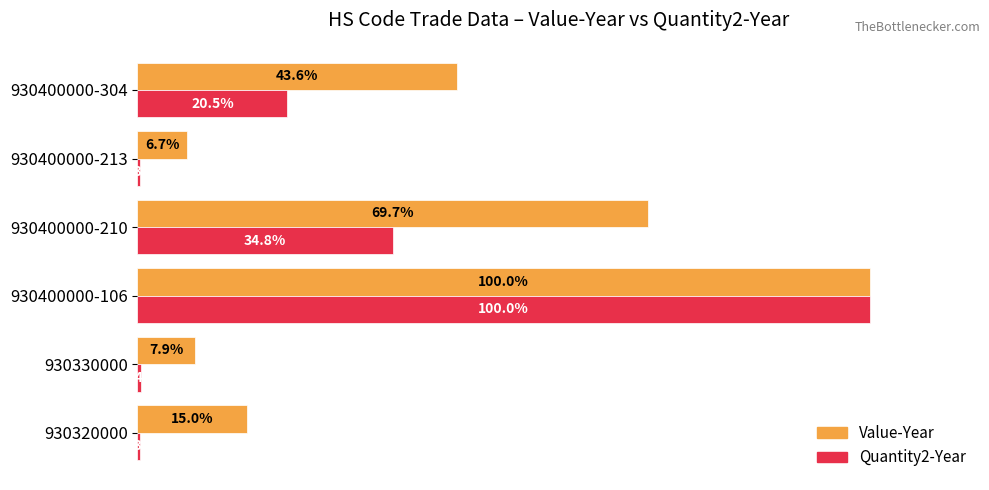

Which series has the largest total across all categories?

Value-Year